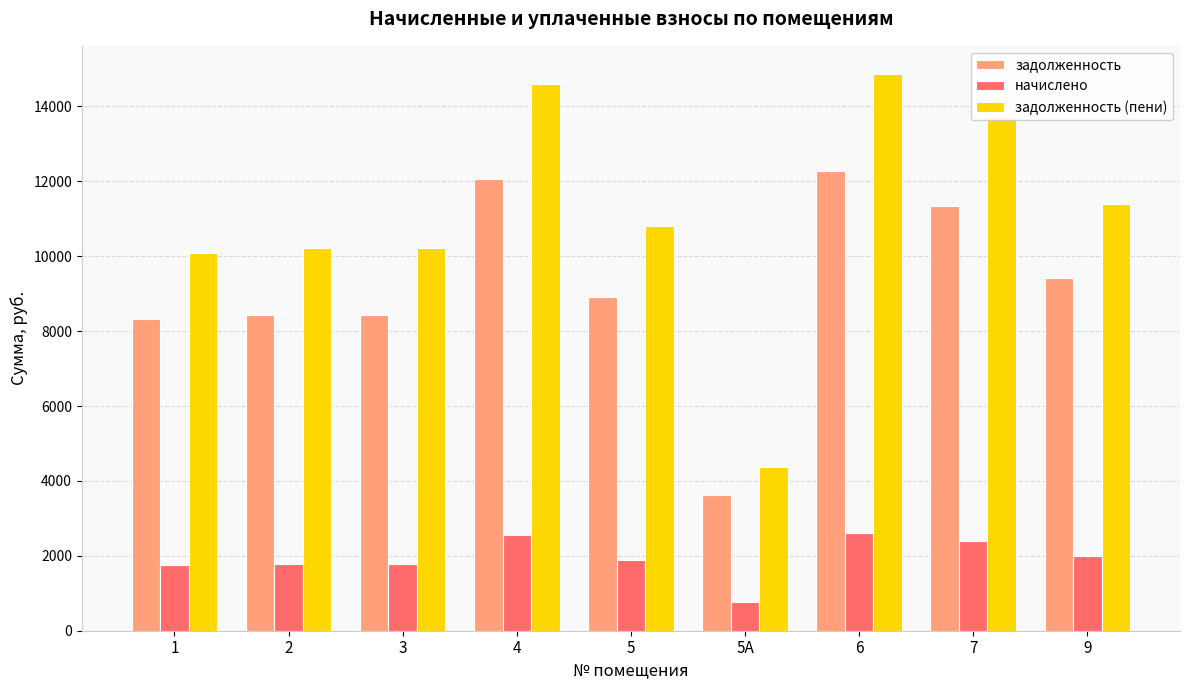

What is the smallest value displayed?

765.5